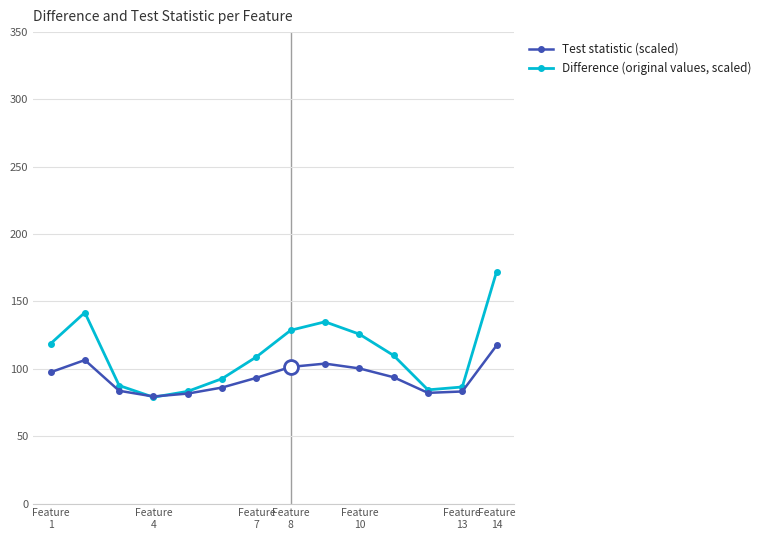

What is the minimum value shown in the chart?

78.9